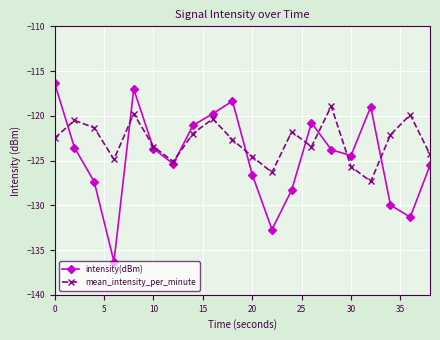

List the series in order of their peak value, highest first.

intensity(dBm), mean_intensity_per_minute